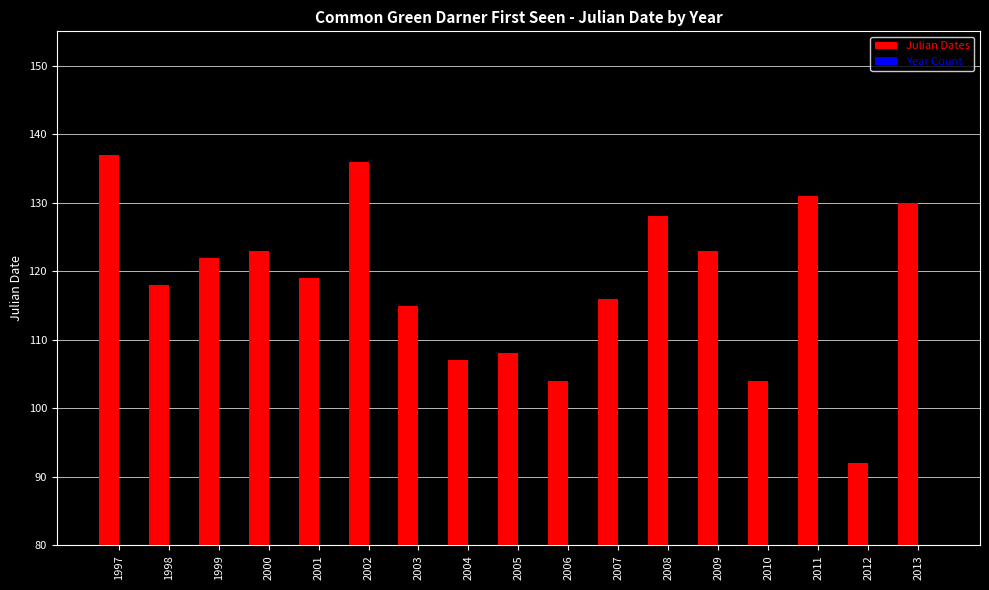

At how many categories does at least one series exceed 58?

17